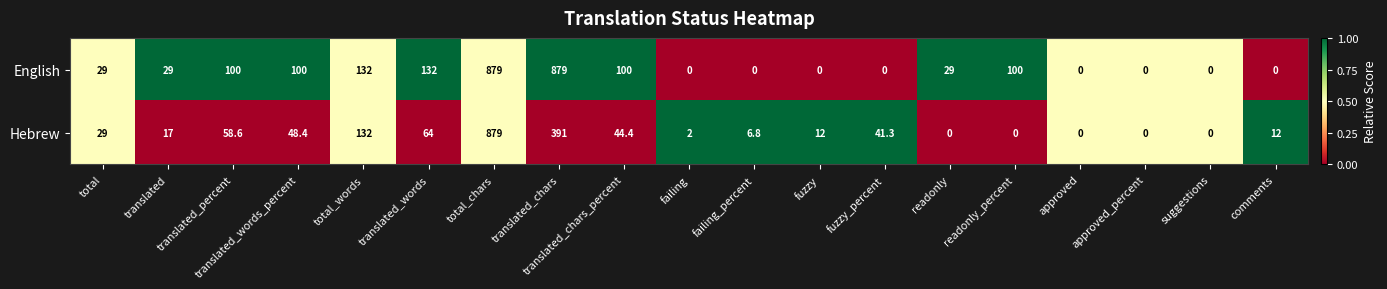

What value does the English series have at readonly_percent?

100.0